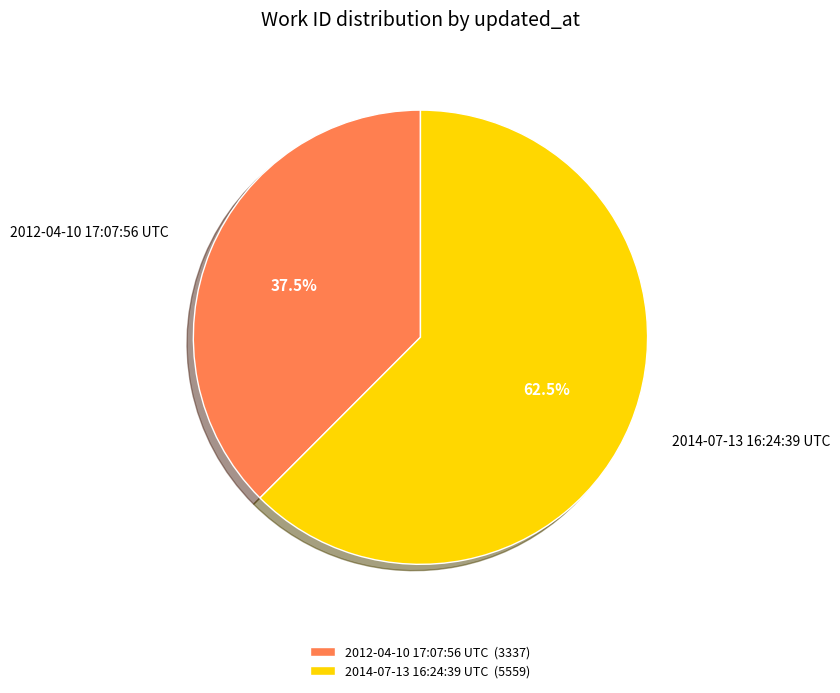

What is the majority slice?

2014-07-13 16:24:39 UTC